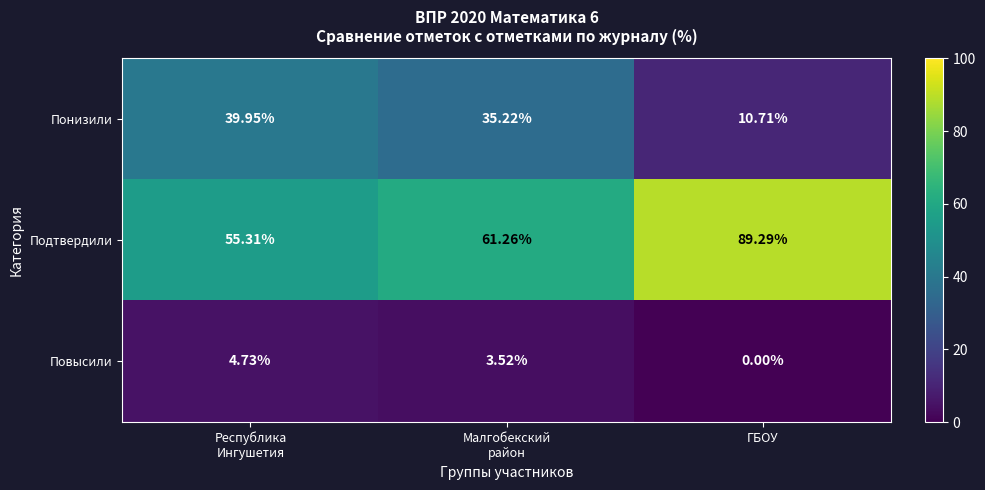

Which series has the largest total across all categories?

Подтвердили